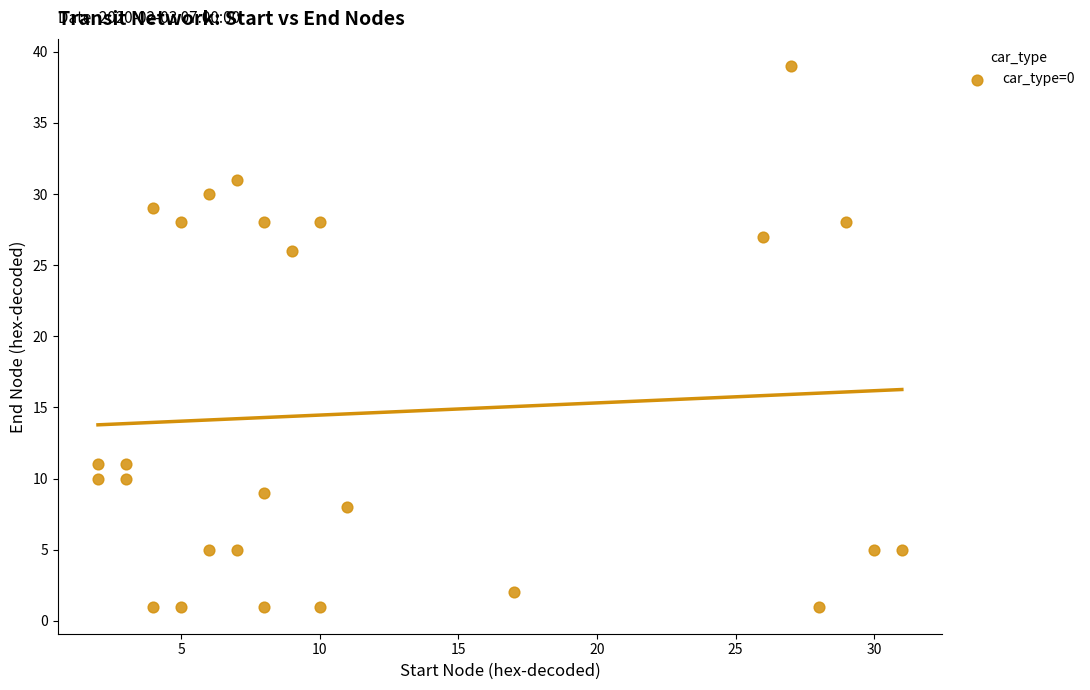

What is the range of X values (max minus min)?

29